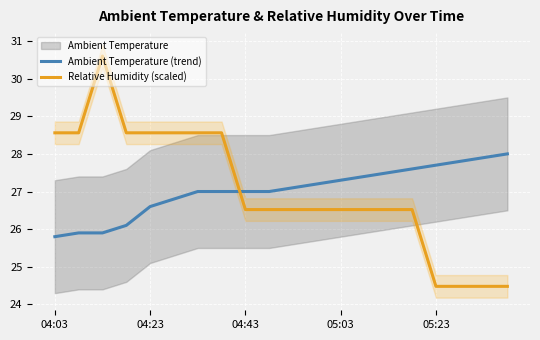

At which label does Relative Humidity (scaled) first exceed 26?

04:03